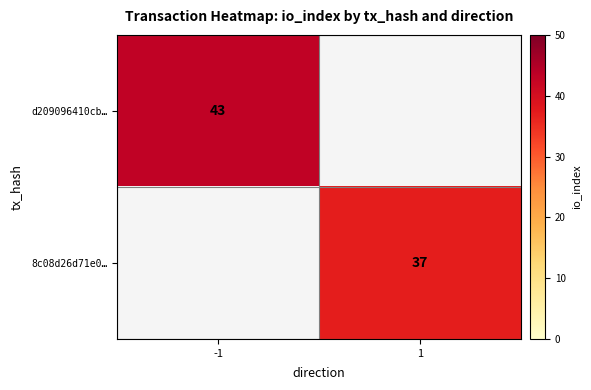

Which category has the lowest value across all series?

1